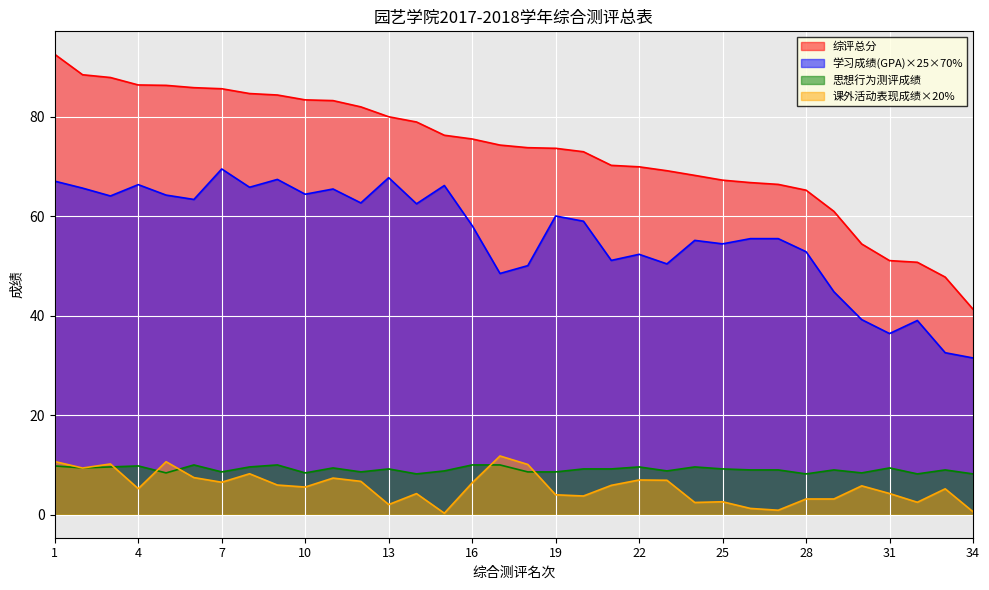

What is the value of the 学习成绩(GPA)×25×70% point at the 14th from the left?

62.5